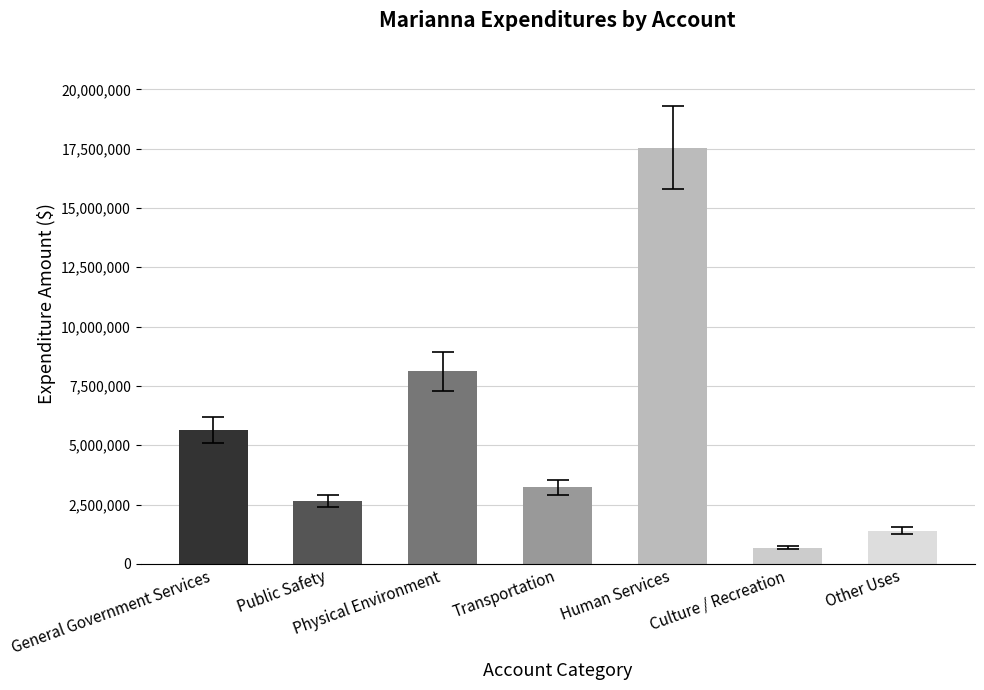

What is the difference between the values at Culture / Recreation and Public Safety?

1971443